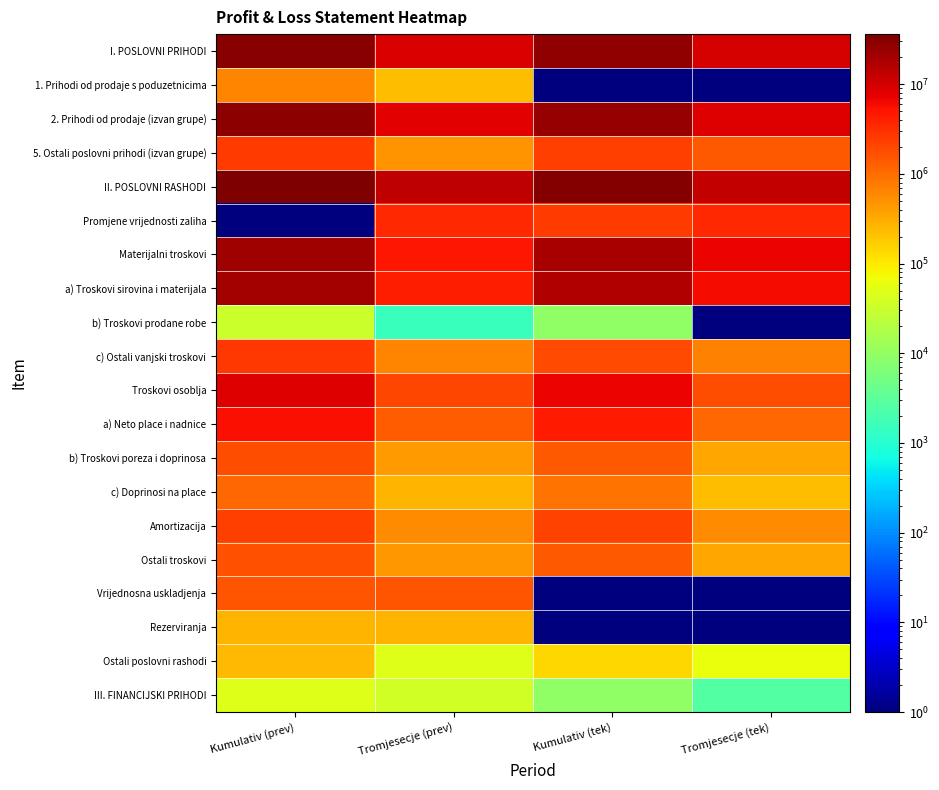

Which has a higher value, Tromjesecje (tek) or Kumulativ (tek)?

Kumulativ (tek)